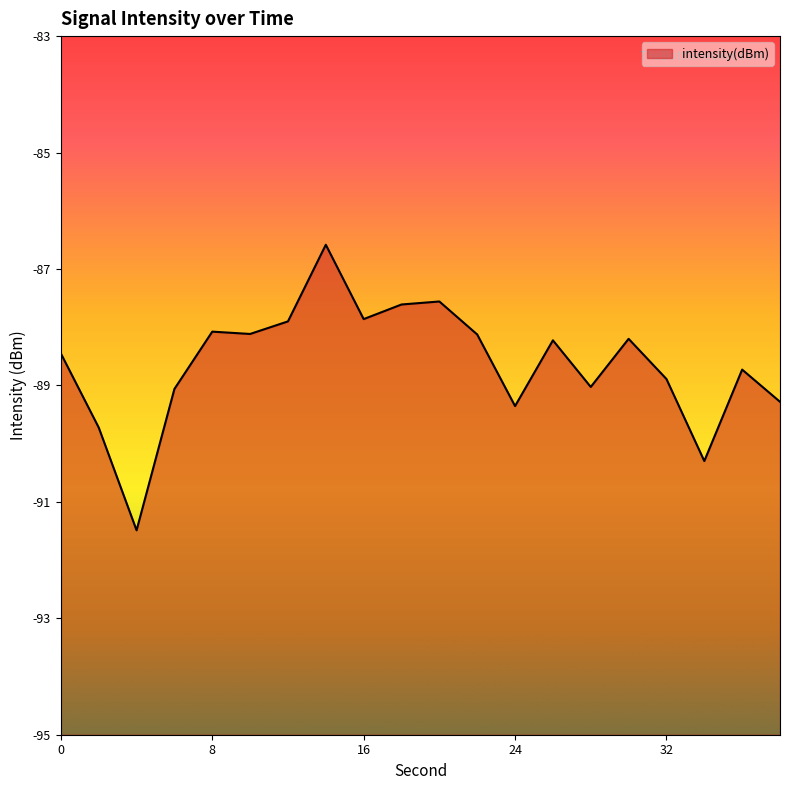

Reading left to right, transcribe all the data shown in this chart.

0=-88.5	2=-89.7	4=-91.5	6=-89.1	8=-88.1	10=-88.1	12=-87.9	14=-86.6	16=-87.9	18=-87.6	20=-87.6	22=-88.1	24=-89.4	26=-88.2	28=-89.0	30=-88.2	32=-88.9	34=-90.3	36=-88.7	38=-89.3